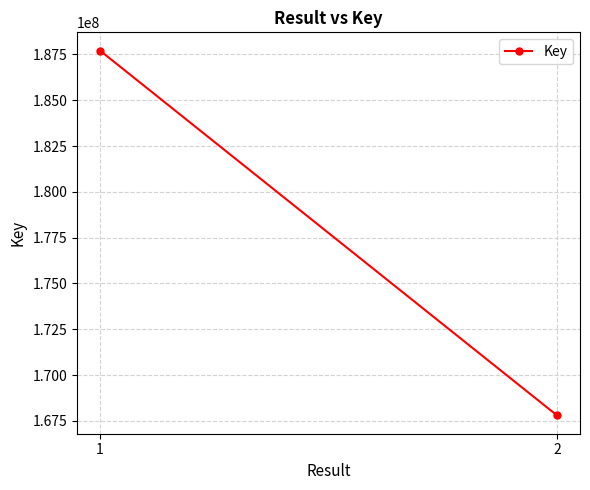

List the labels in order of value, largest first.

1, 2